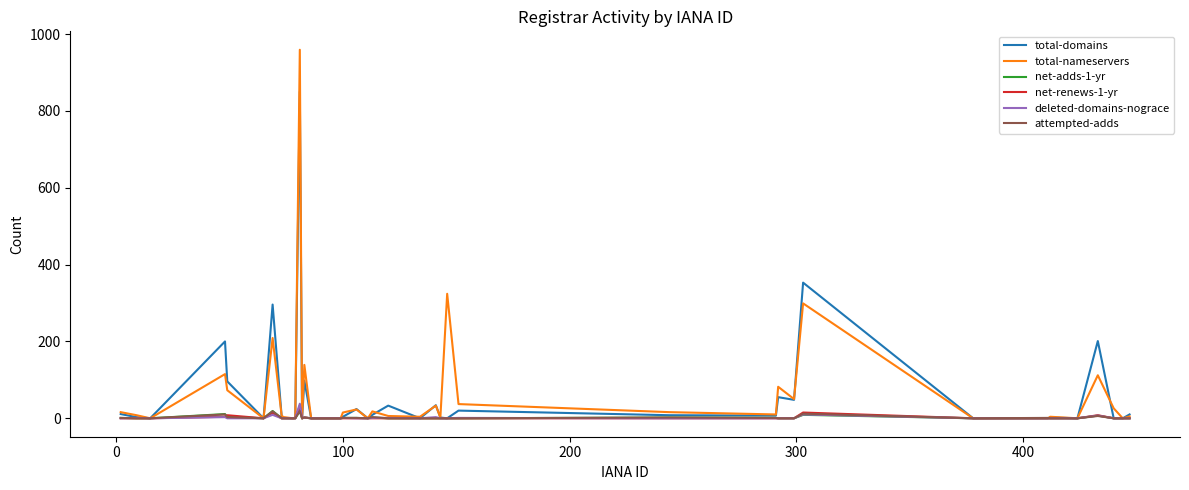

Which series has the widest spread of values?

total-nameservers